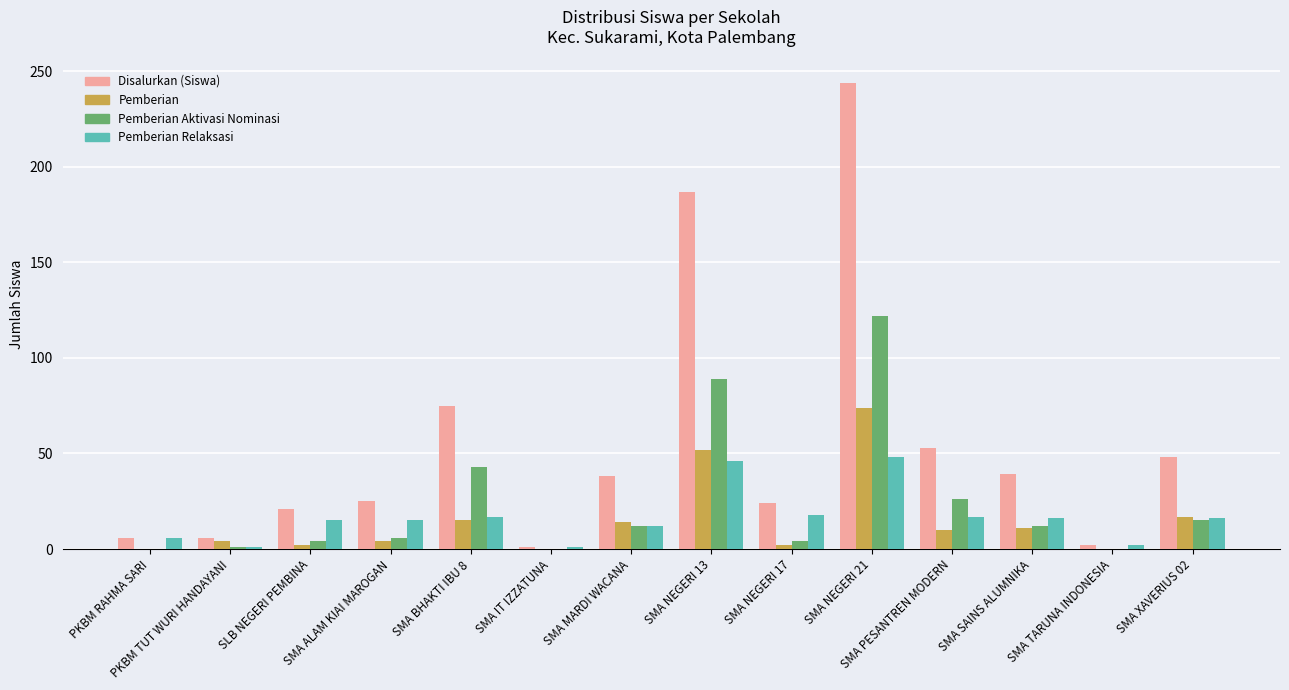

What is the sum of all Pemberian values?

205